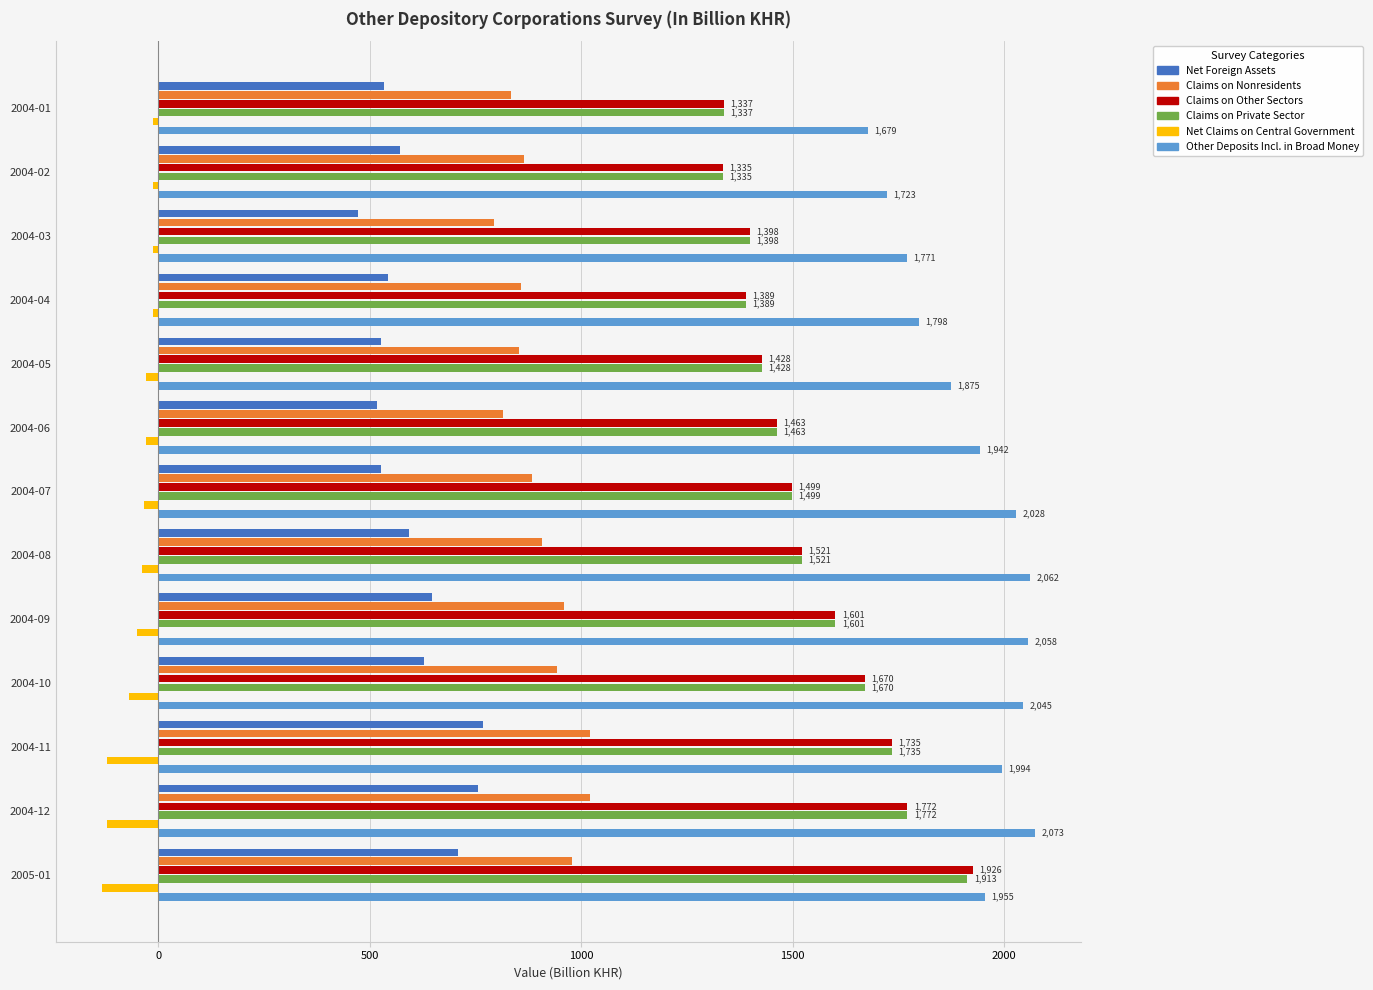

Read the Net Foreign Assets value at 2004-10.

628.3